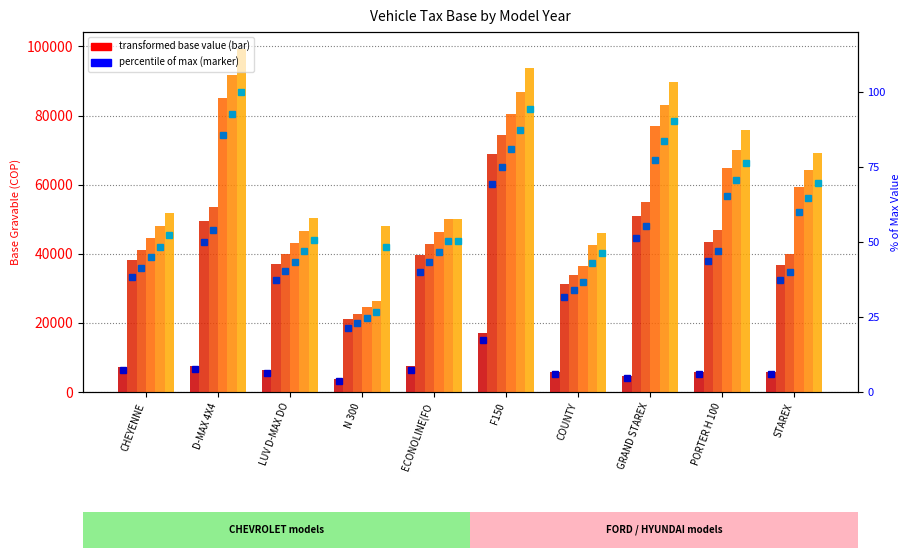

Between ECONOLINE(FORD) and N 300, which is larger?

ECONOLINE(FORD)